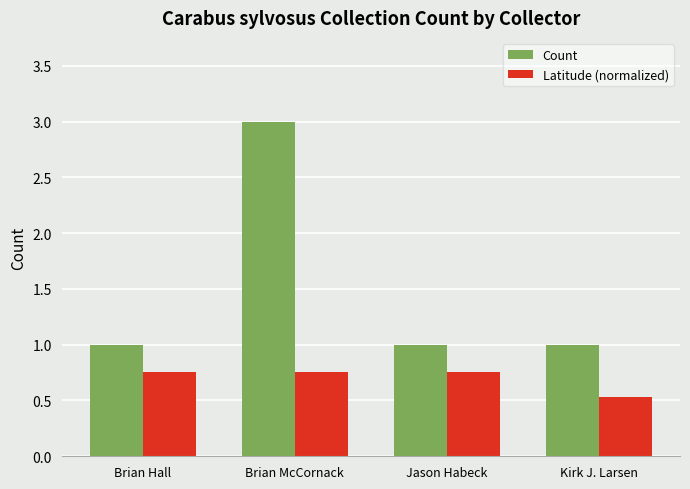

What is the total value across all series at Brian McCornack?

3.8